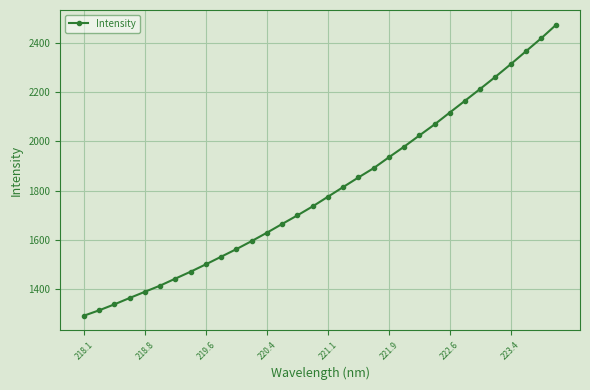

What is the greatest value displayed?

2476.8